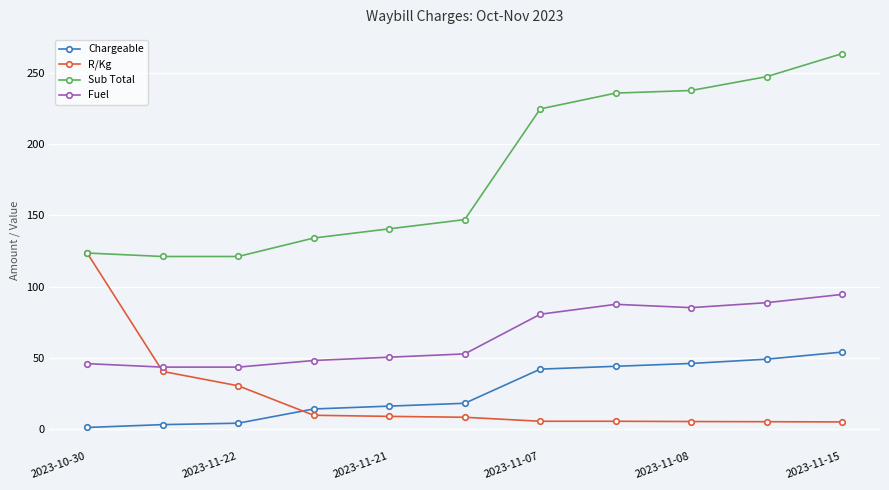

How many values in the Chargeable series are below 18?

5